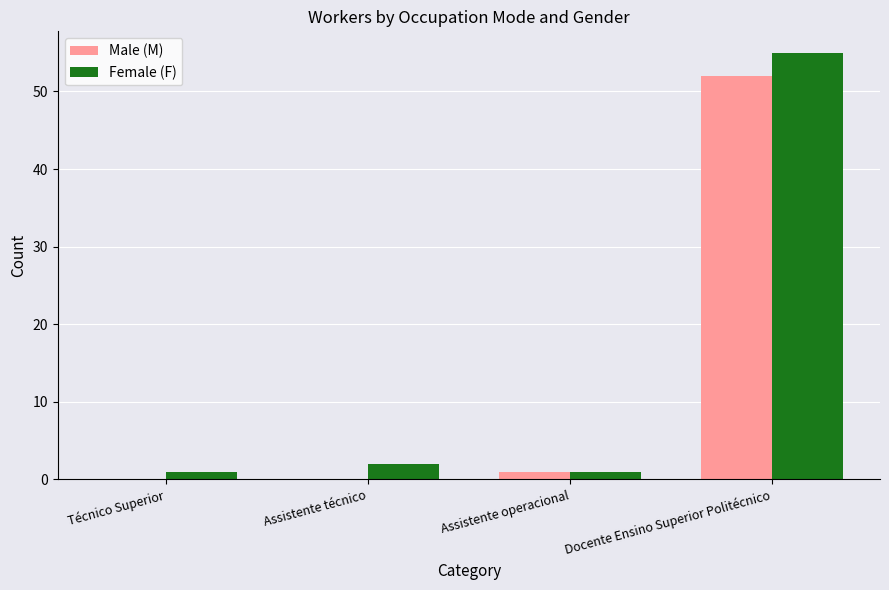

The value of Male (M) at Técnico Superior is 34. True or false?

False